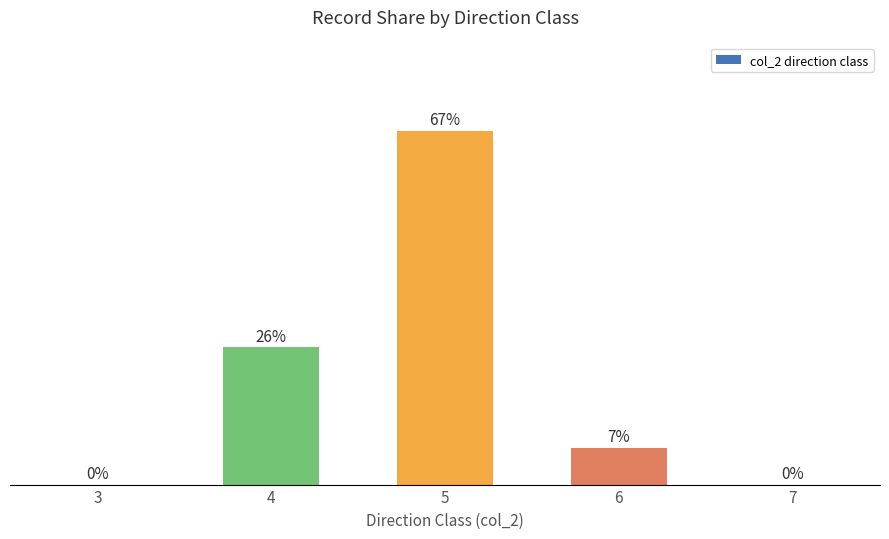

What is the value of the 3rd bar from the left?

67